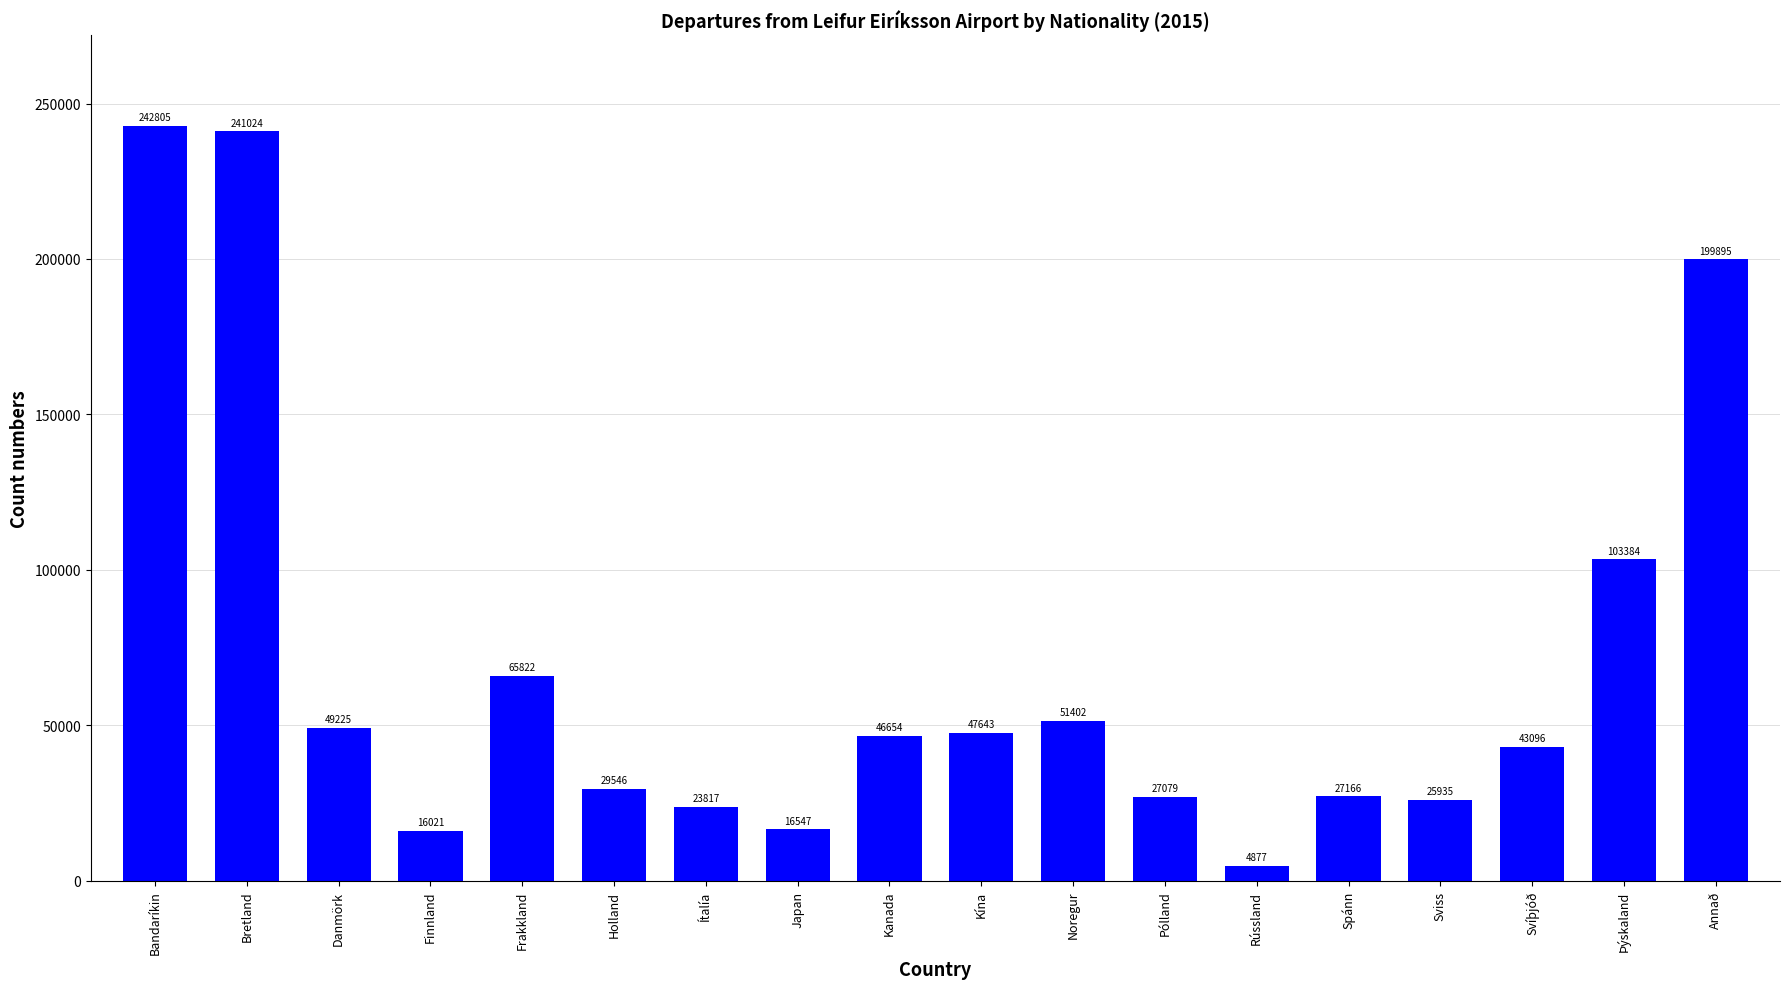

Rank the categories by value from lowest to highest.

Rússland, Finnland, Japan, Ítalía, Sviss, Pólland, Spánn, Holland, Svíþjóð, Kanada, Kína, Danmörk, Noregur, Frakkland, Þýskaland, Annað, Bretland, Bandaríkin